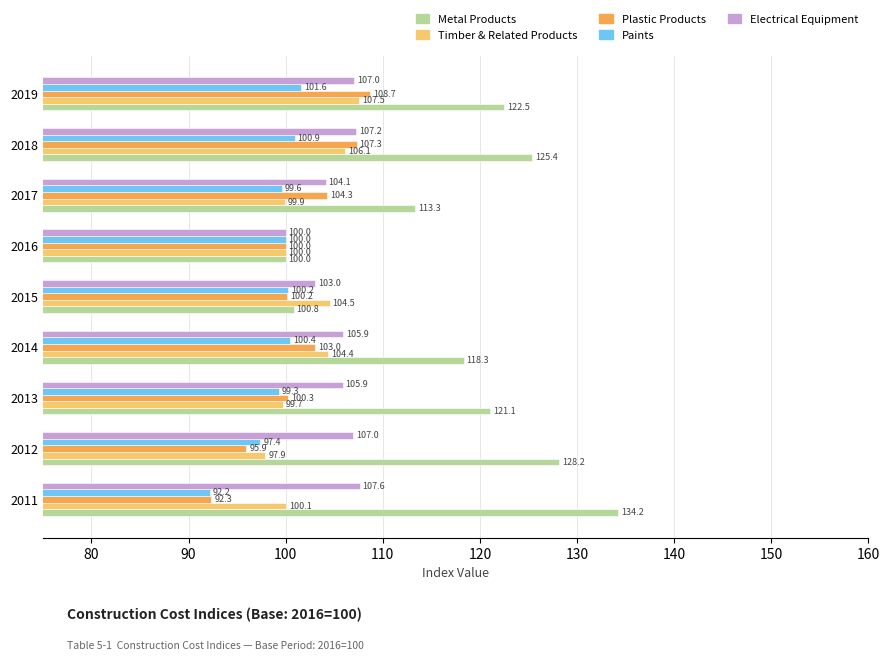

What is the difference between the second highest and minimum values in the Paints series?

8.7